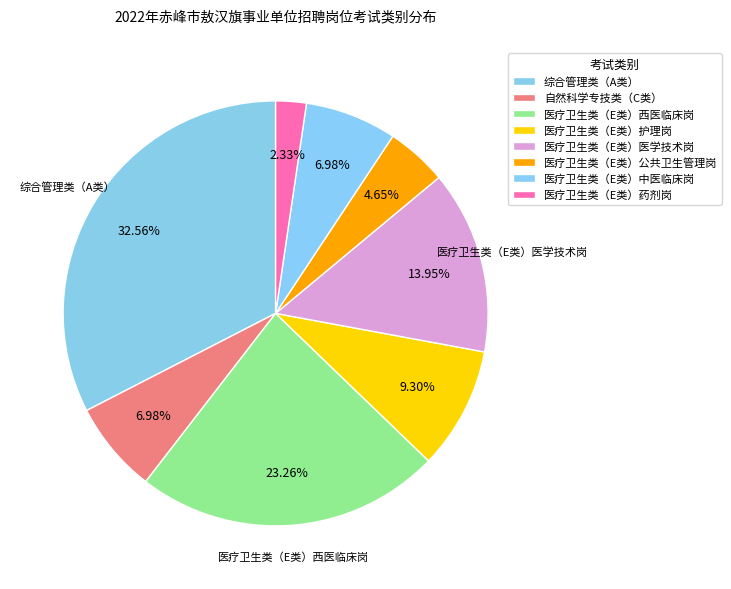

Is it true that 医疗卫生类（E类）医学技术岗 is 27% of the pie?

False